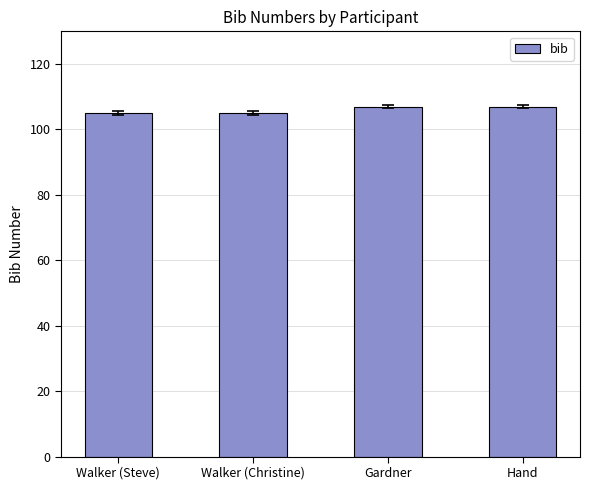

What position from the right is Walker (Christine)?

3